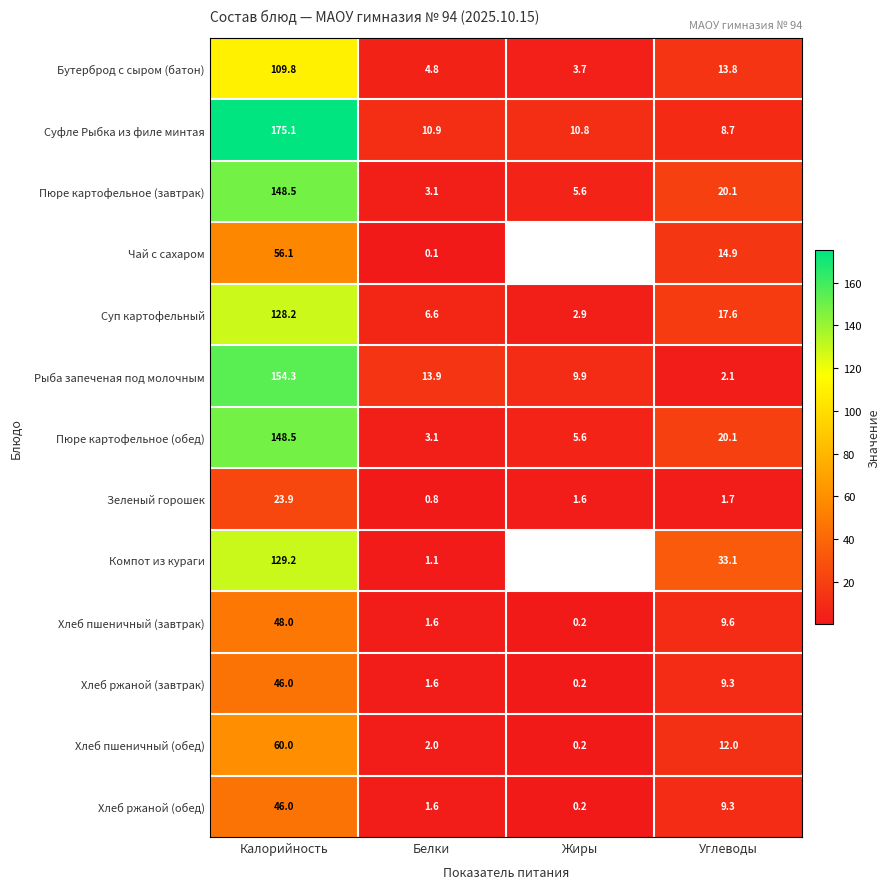

At which category is the sum across all series the highest?

Калорийность